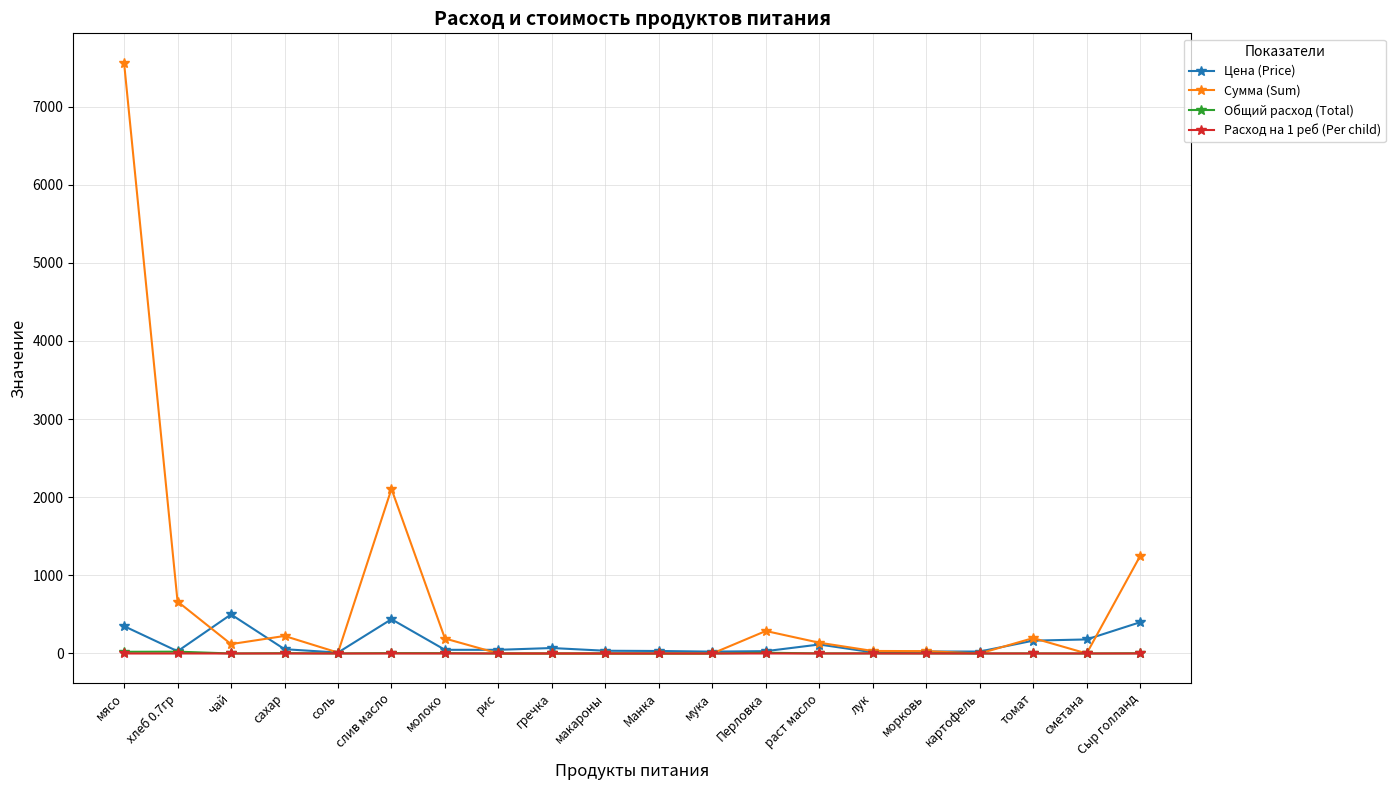

What are all the series names shown in the legend?

Цена (Price), Сумма (Sum), Общий расход (Total), Расход на 1 реб (Per child)